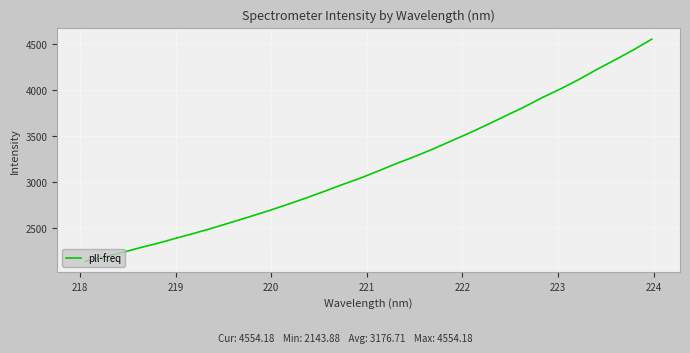

What is the greatest value displayed?

4554.2